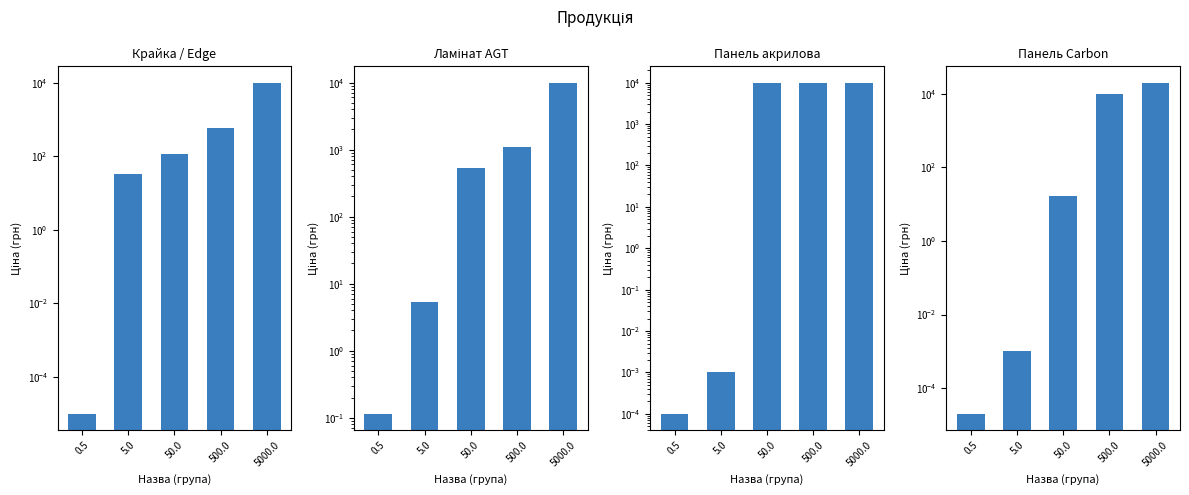

Is it true that Панель Carbon equals 0.0 at 5.0?

True